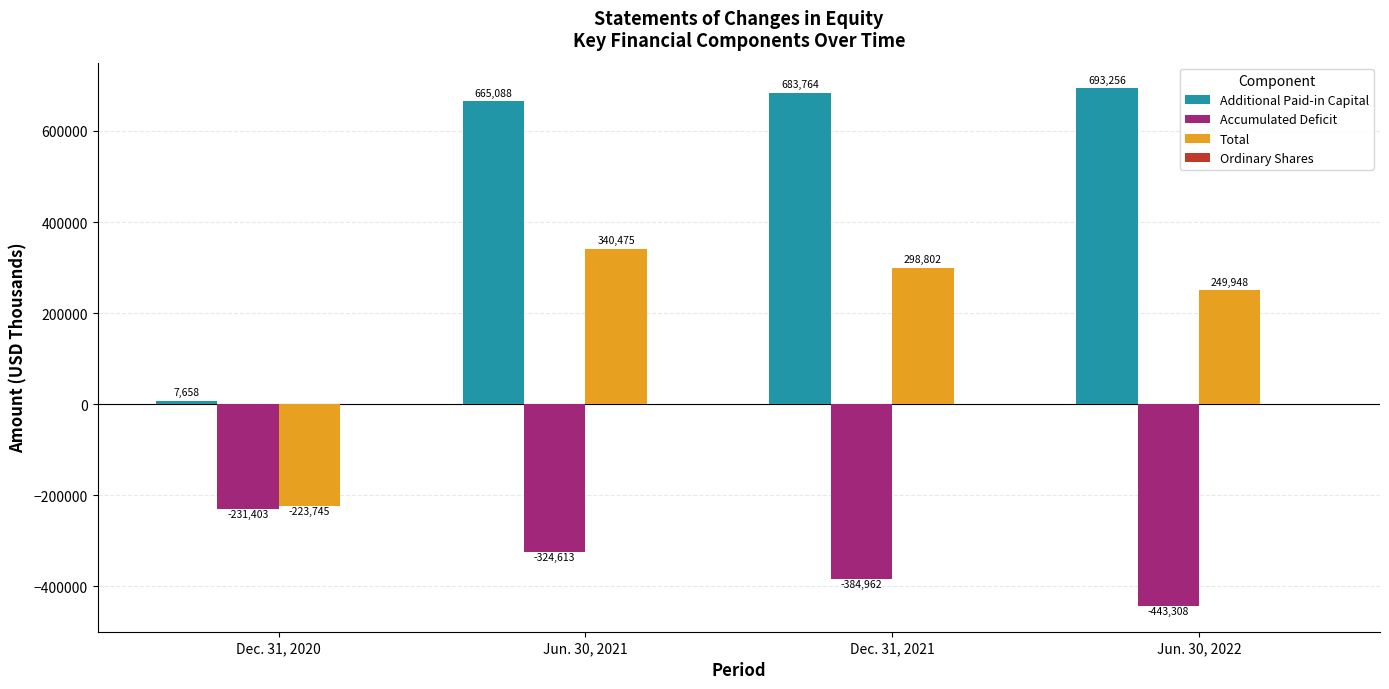

What is the label of the 2nd bar from the right?

Dec. 31, 2021